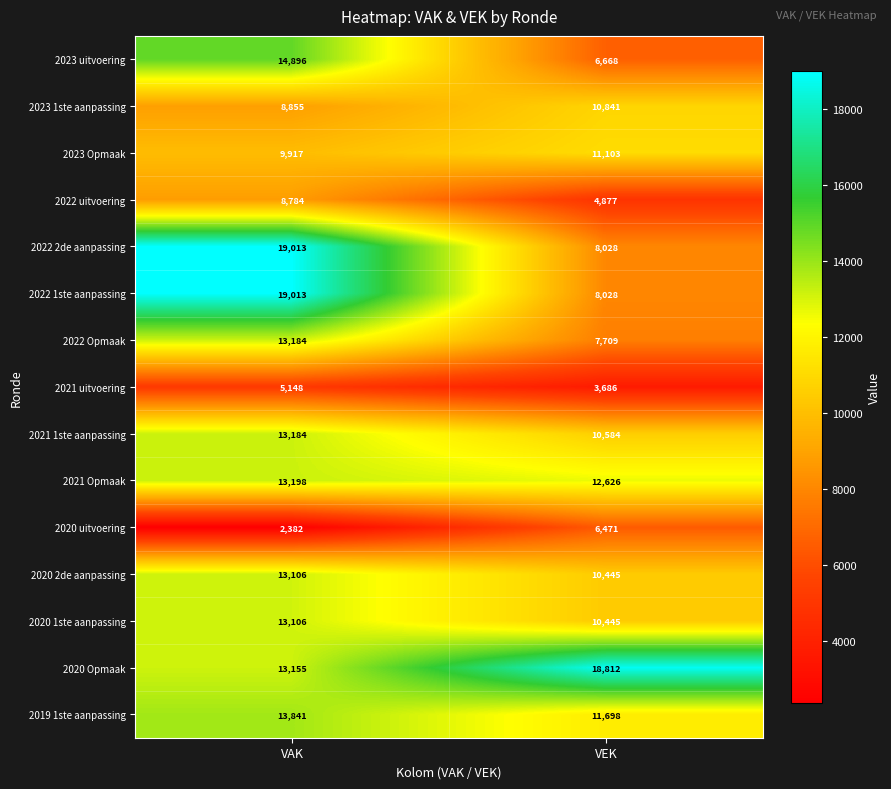

Which category has the lowest value in the 2022 1ste aanpassing series?

VEK